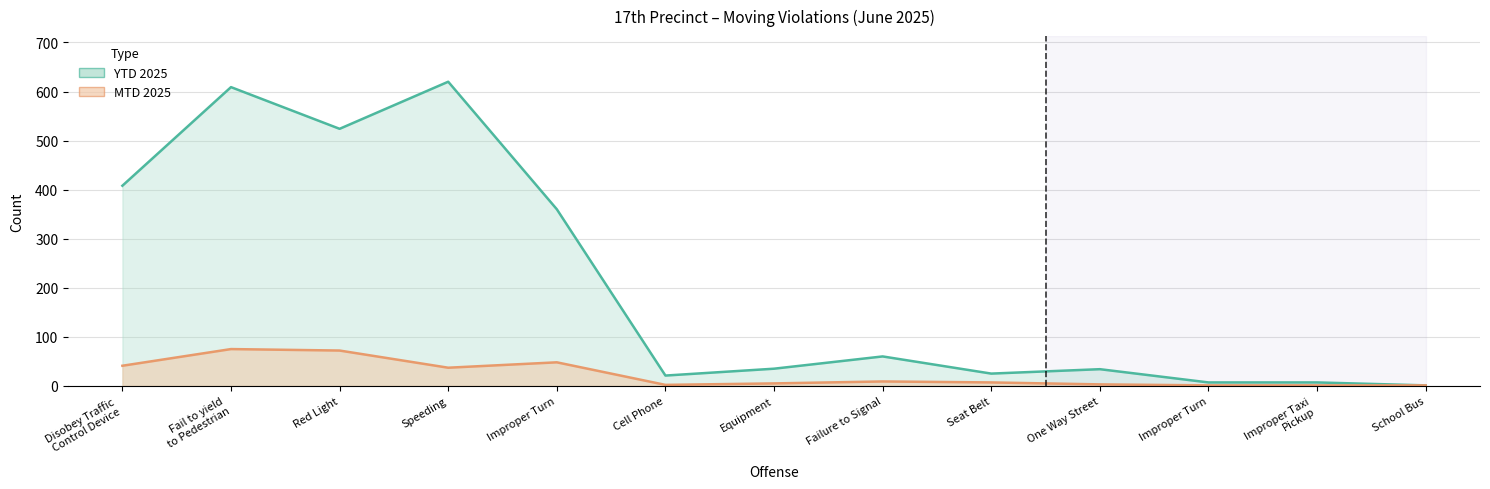

Which series has the largest total across all categories?

YTD 2025